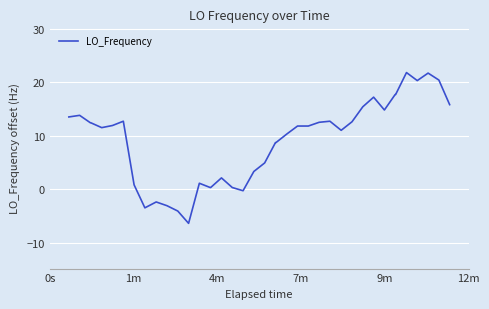

What is the difference between the maximum and minimum values?

28.2